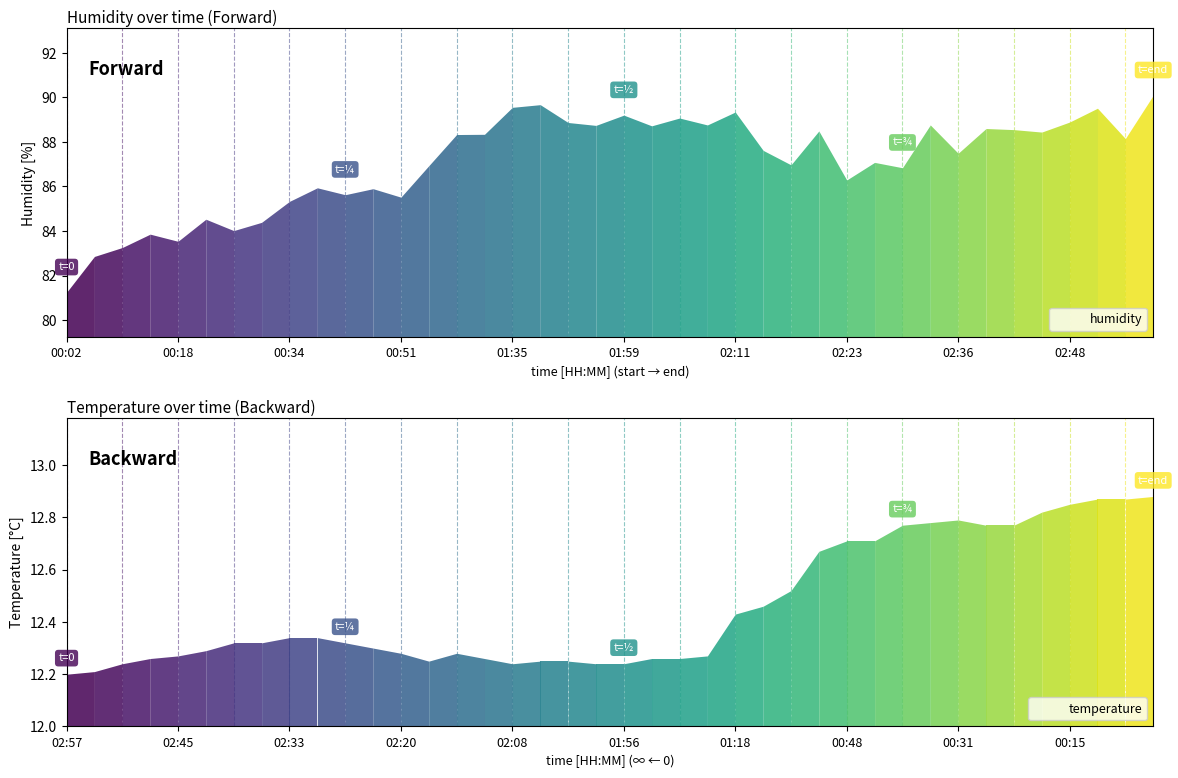

What is the label of the 6th point from the left?

01:59